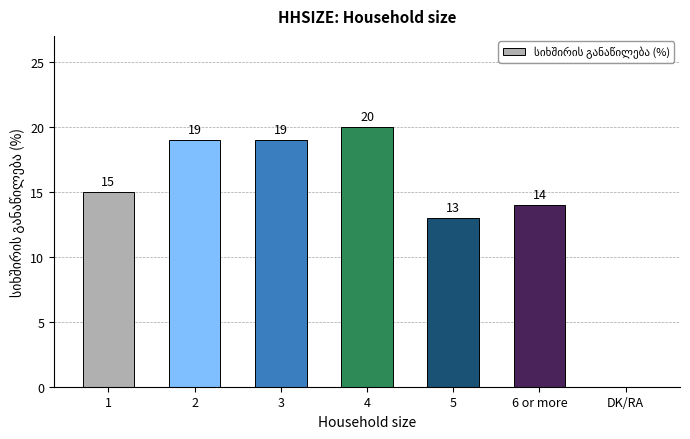

What is the sum of the values at 4 and 6 or more?

34